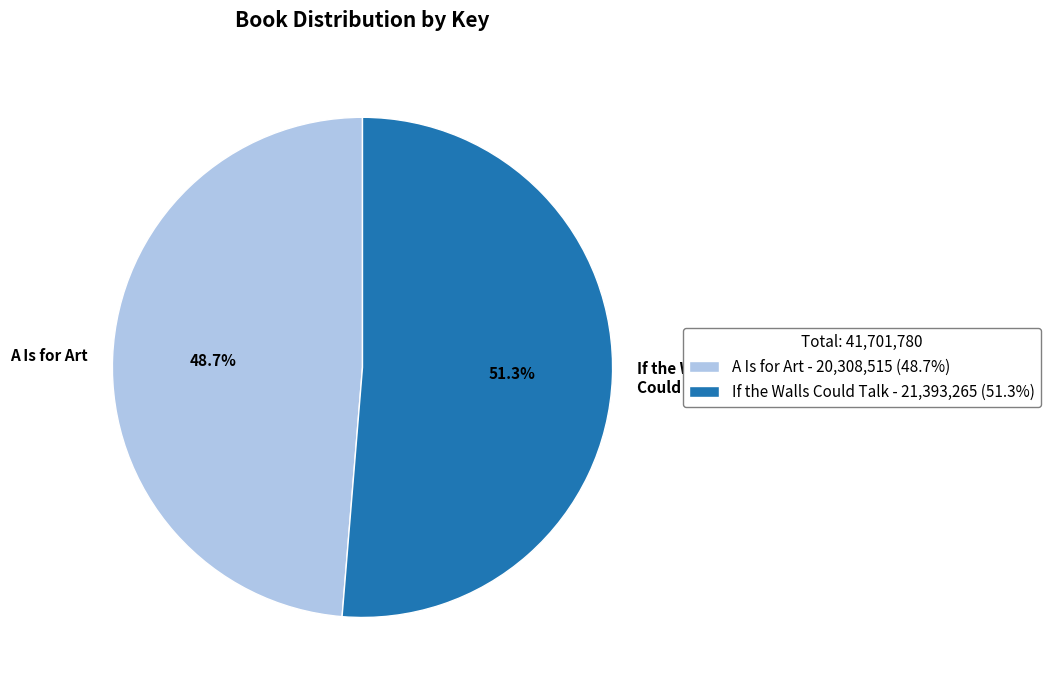

How many slices are in this pie chart?

2